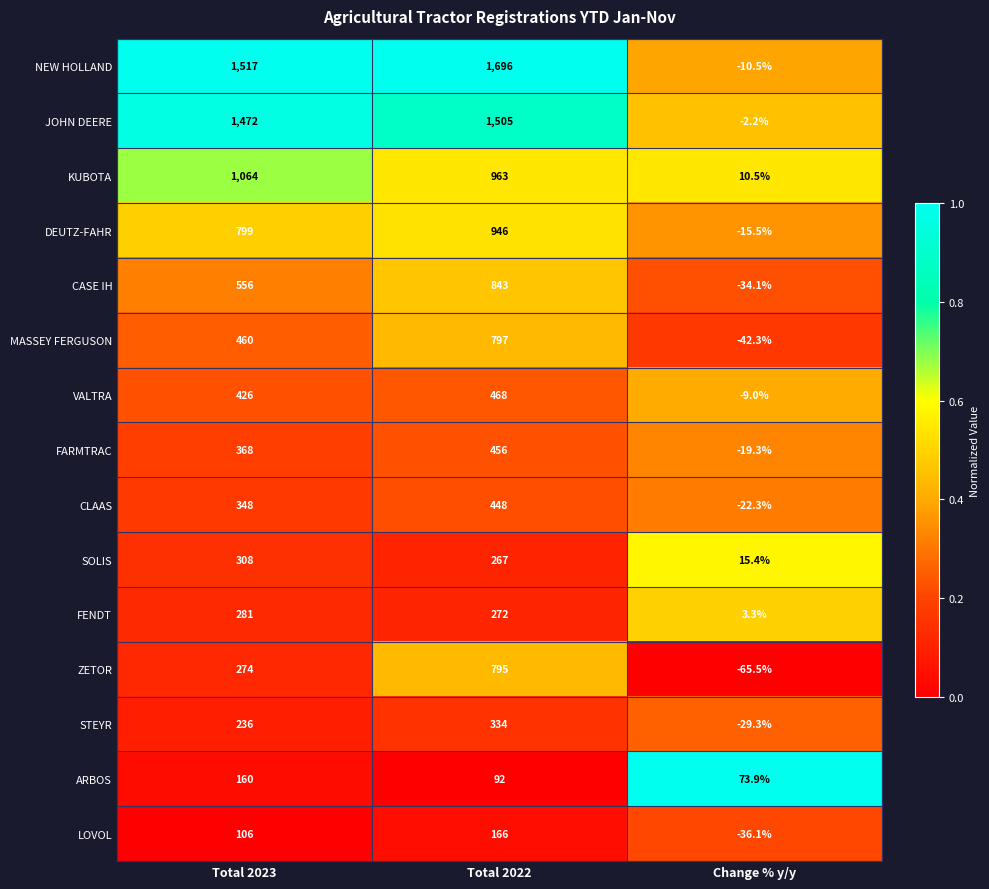

Is it true that FARMTRAC equals 368.0 at Total 2023?

True